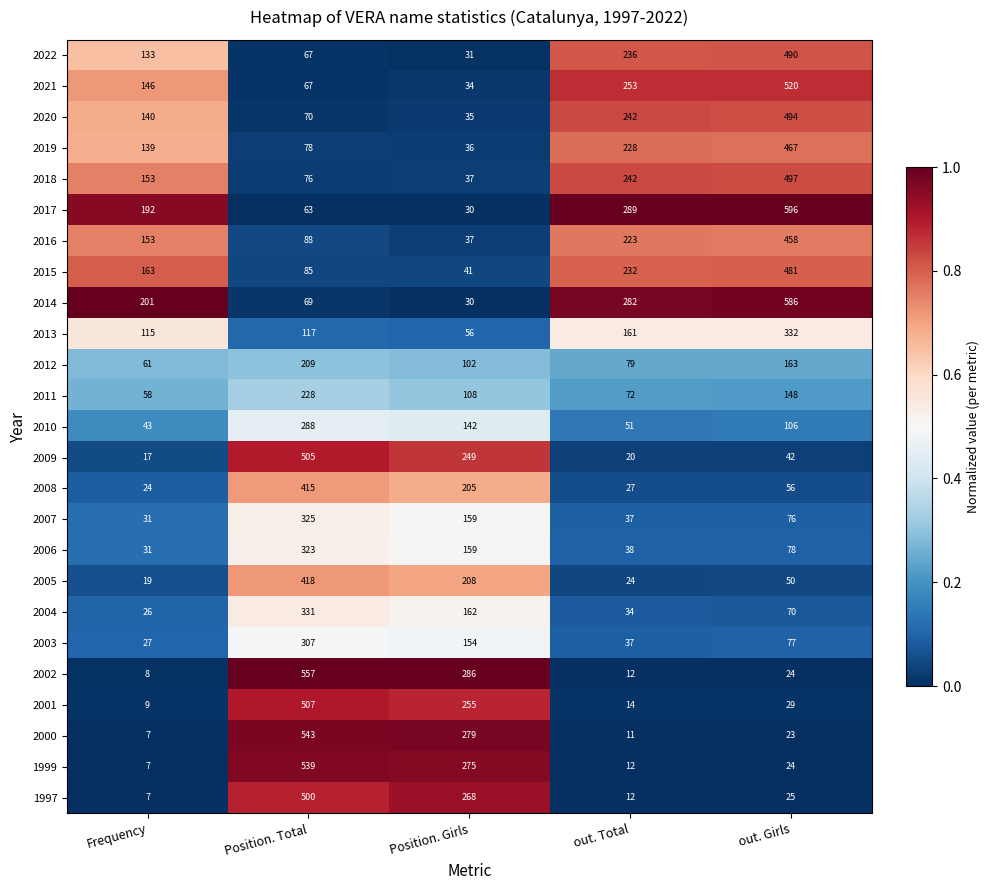

At which category does the chart reach its minimum across all series?

Frequency